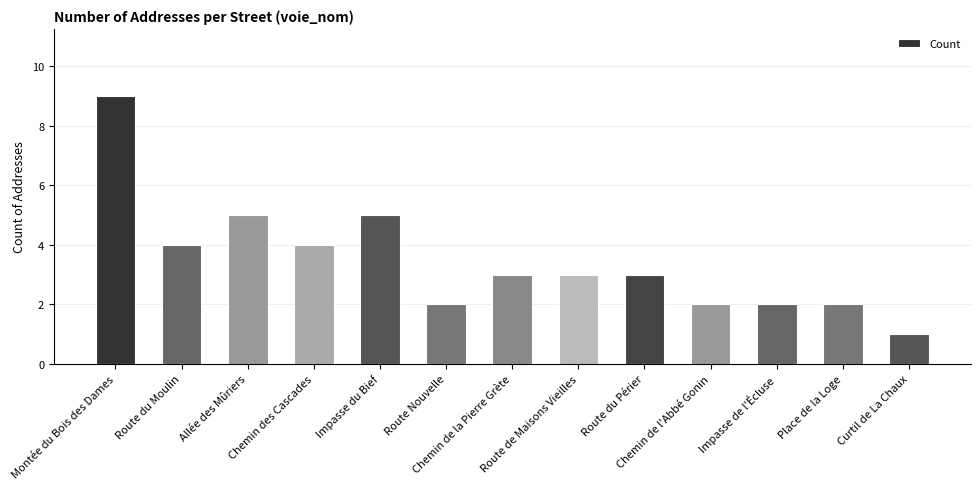

What is the greatest value displayed?

9